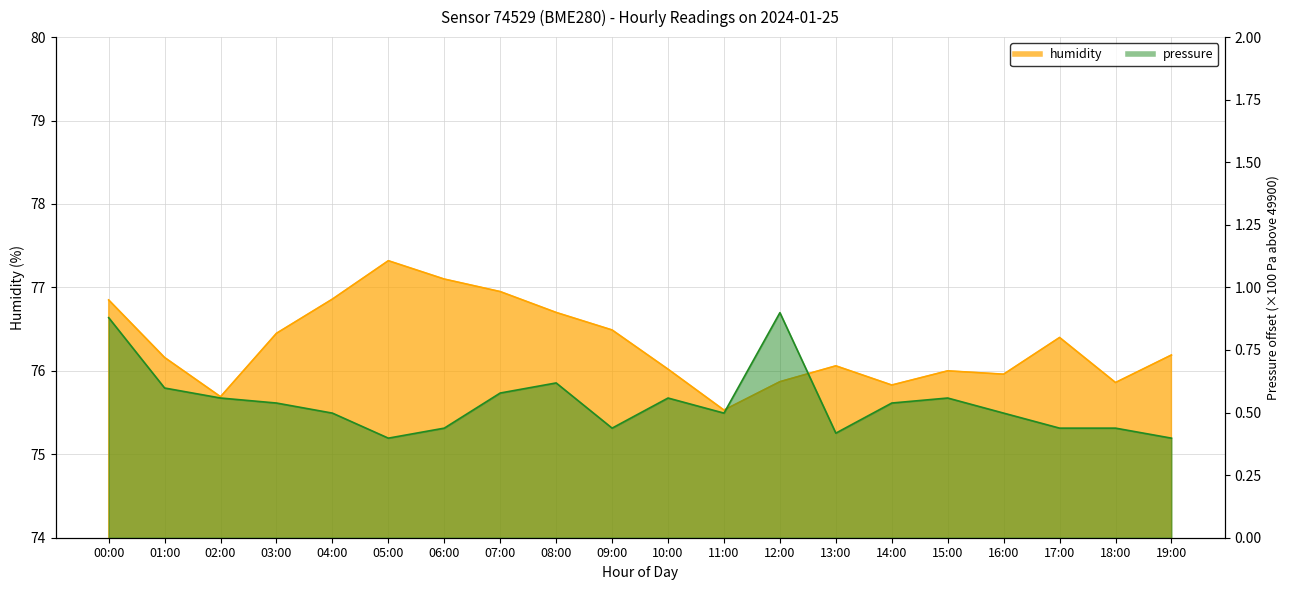

At which label does pressure reach its peak?

12:00